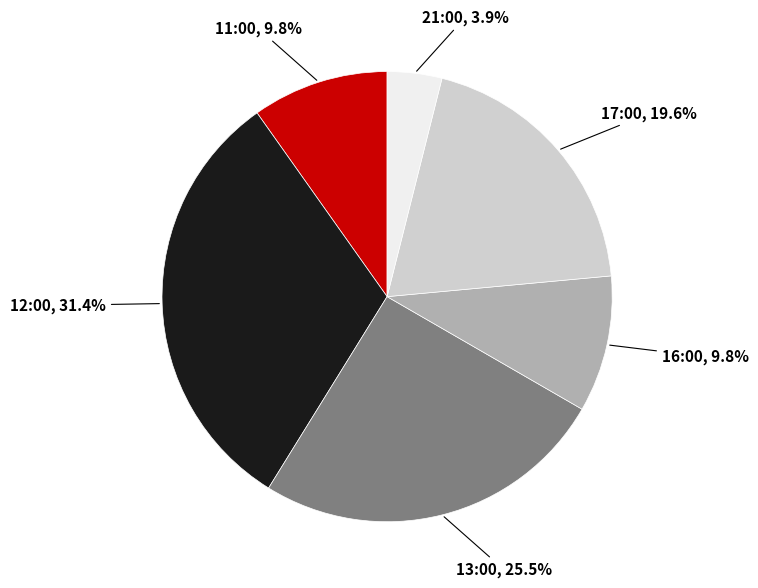

Is it true that 16:00 is 24% of the pie?

False